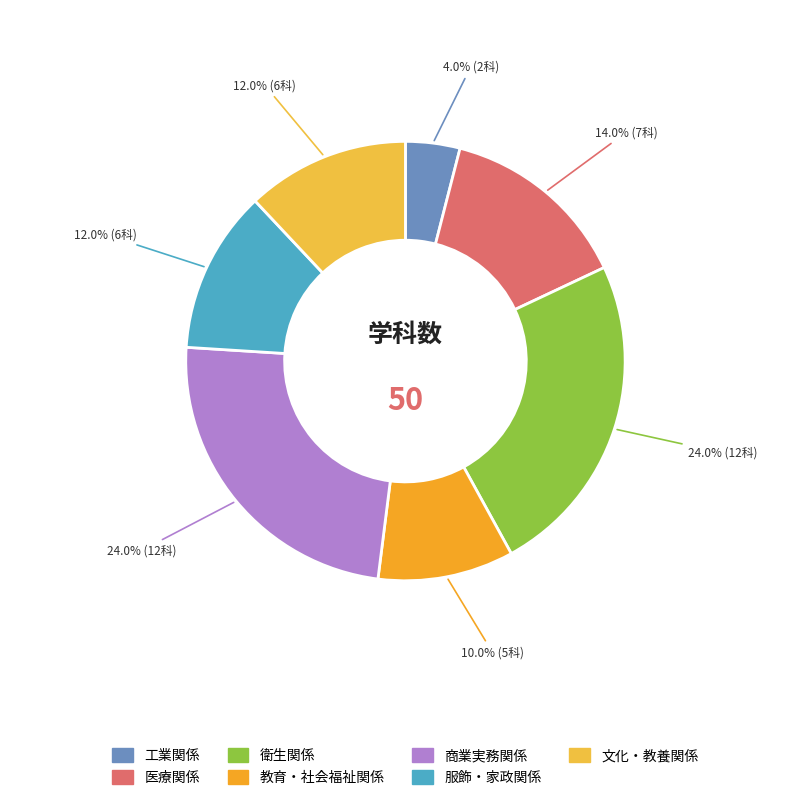

To the nearest percent, what portion does 商業実務関係 represent?

24%